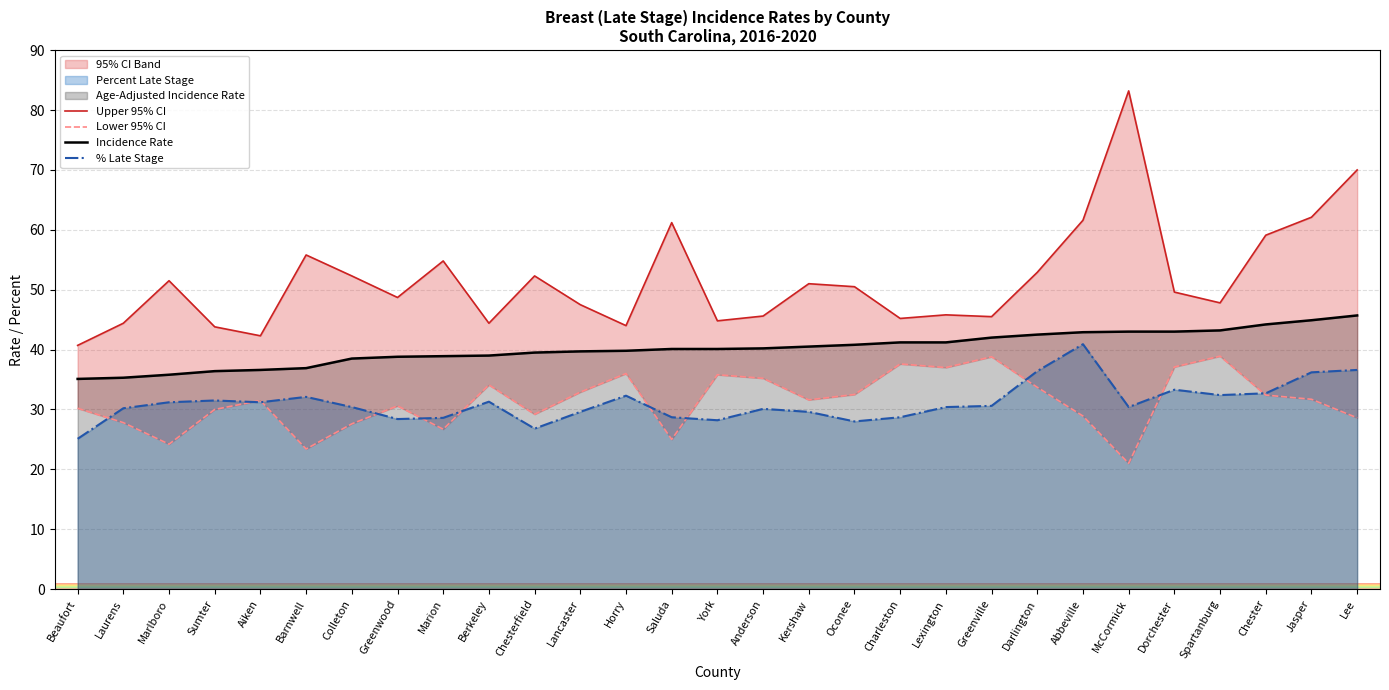

List the series in order of their peak value, highest first.

Upper 95% CI, Incidence Rate, % Late Stage, Lower 95% CI